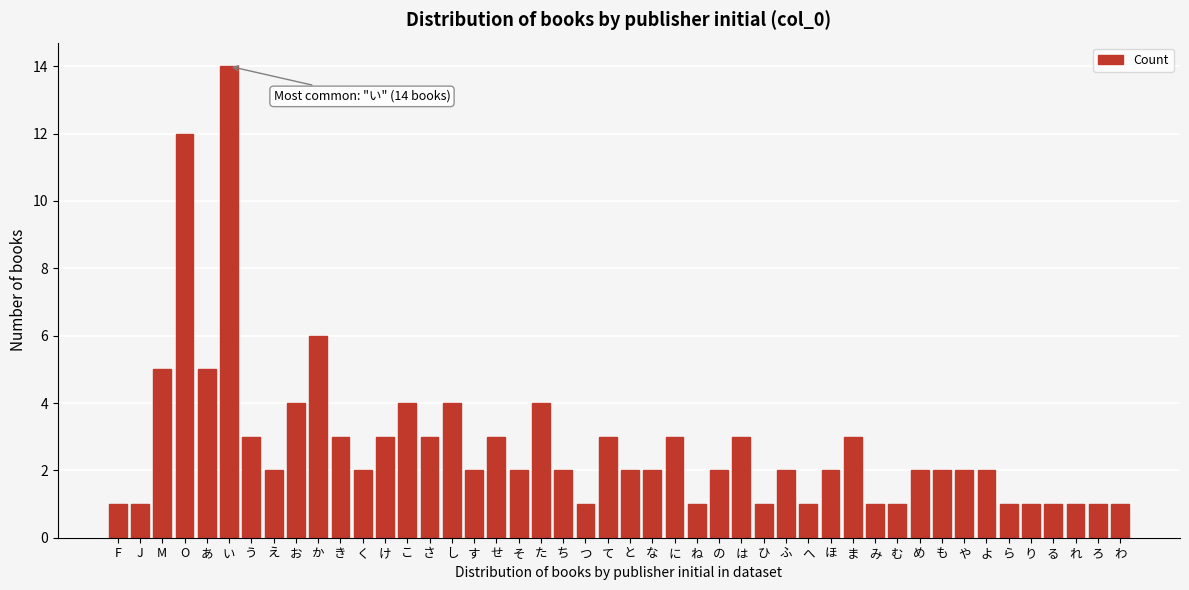

The value at め is 2. True or false?

True